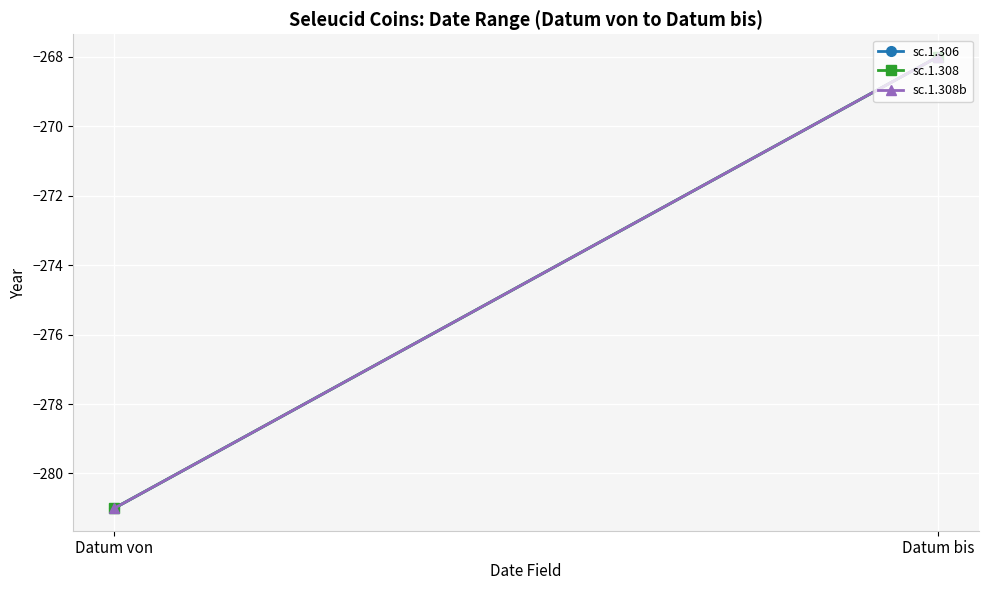

What is the sum of all sc.1.308 values?

-549